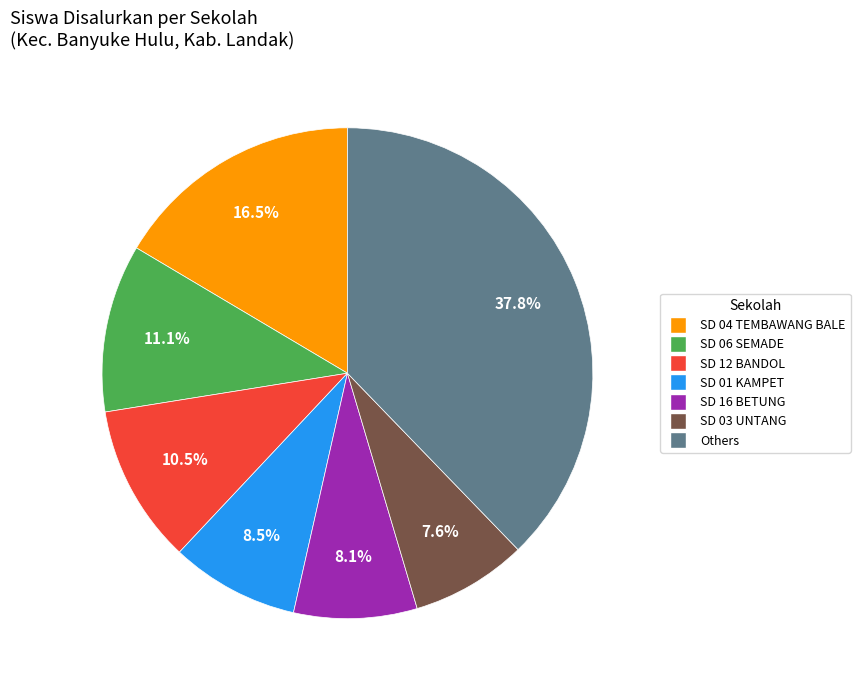

Is there a majority slice in this chart?

No